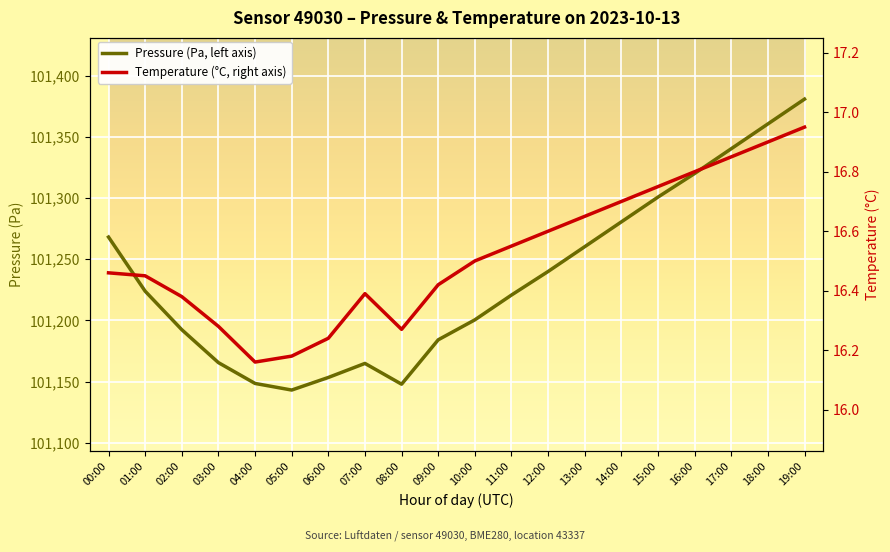

At 09:00, list the series in order from smallest to largest.

Temperature (°C, right axis), Pressure (Pa, left axis)